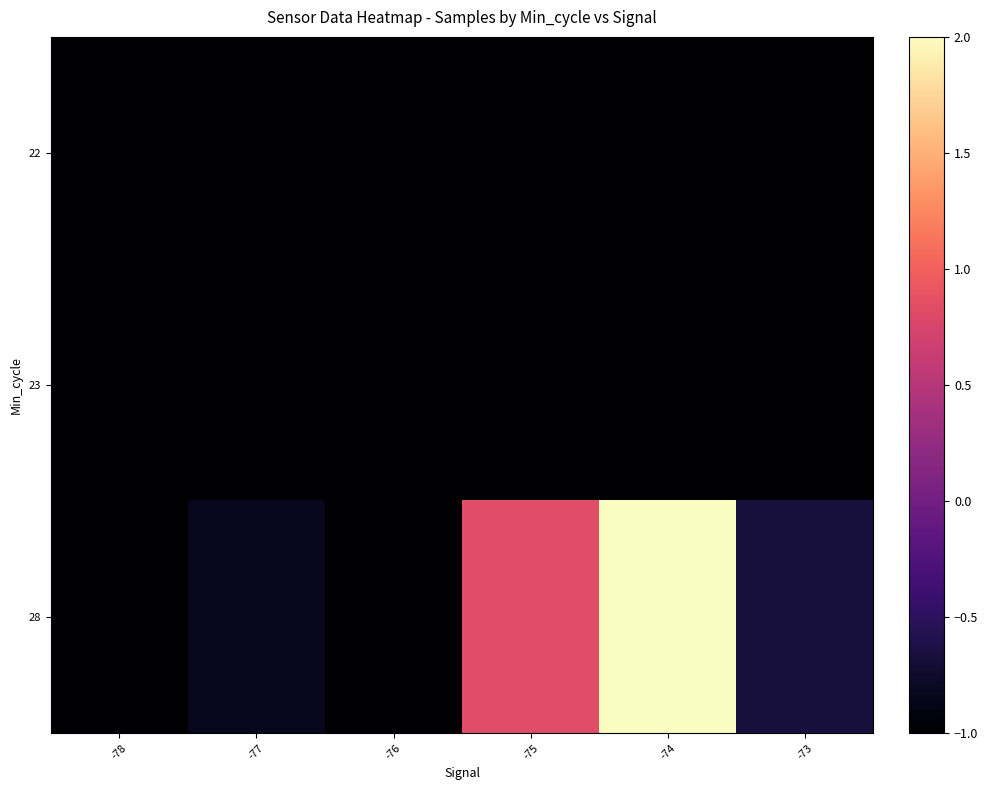

What is the smallest value displayed?

-1.0